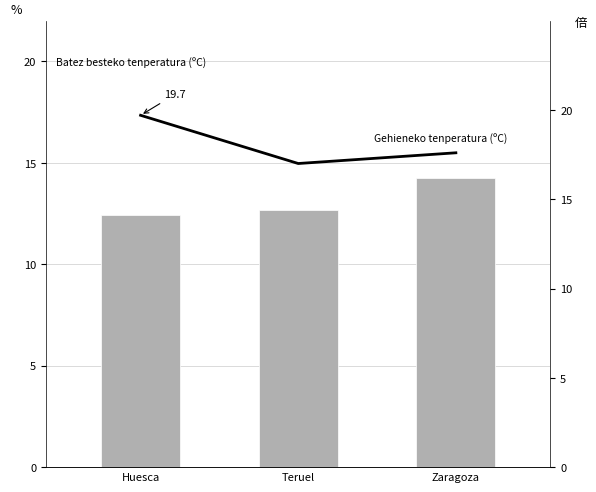

What are all the series names shown in the legend?

Batez besteko tenperatura (ºC), Gehieneko tenperatura (ºC)